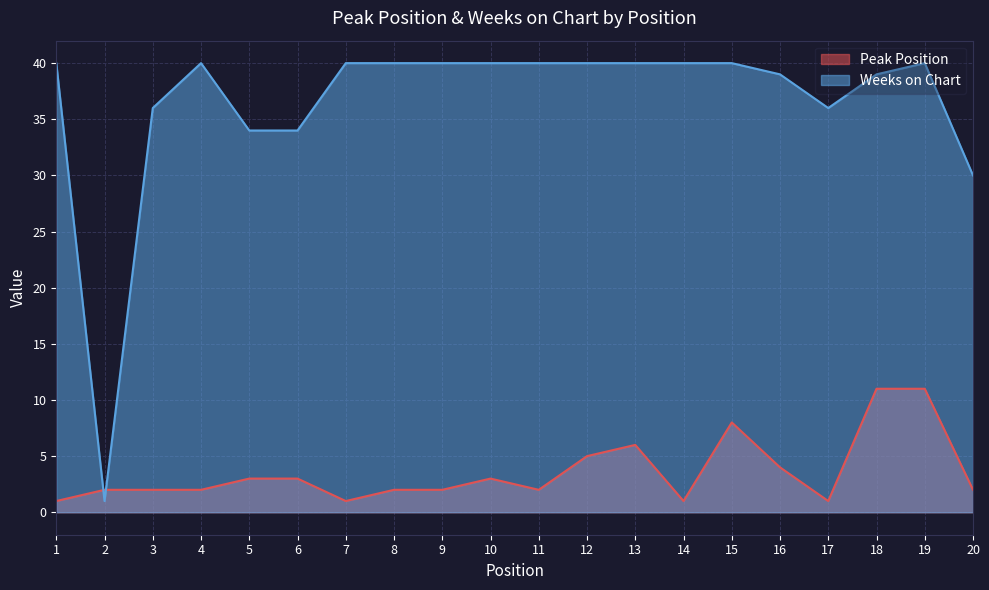

What are all the series names shown in the legend?

Peak Position, Weeks on Chart